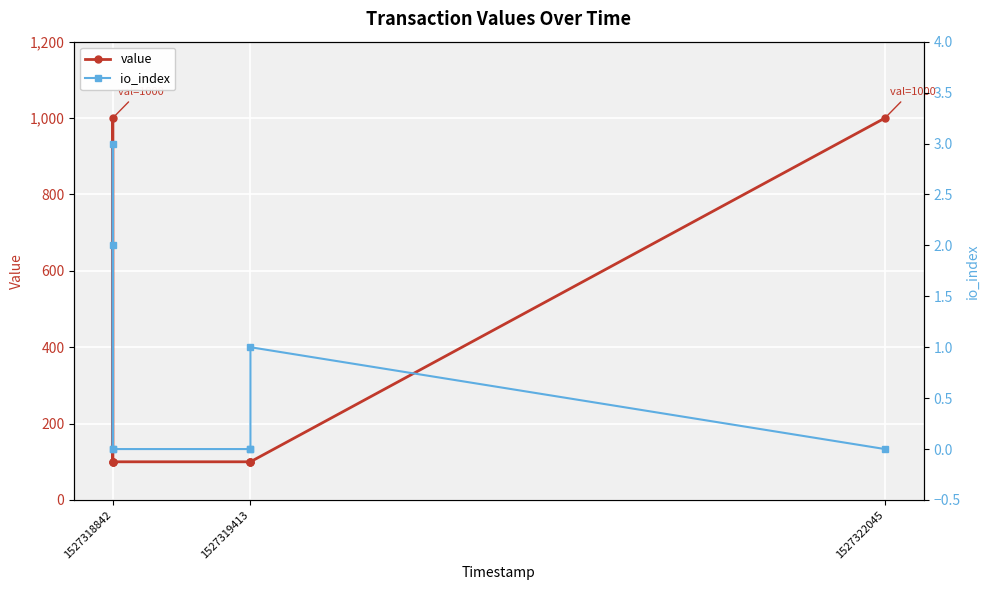

True or false: value has a value of 100 at 1527319413.

True